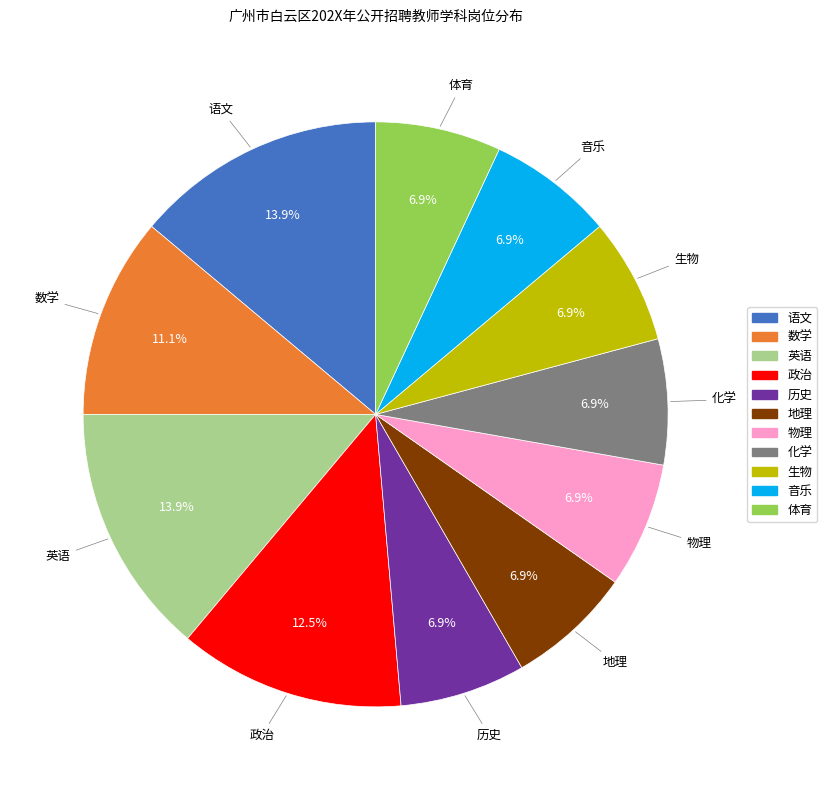

Does 音乐 account for over 50% of the chart?

No